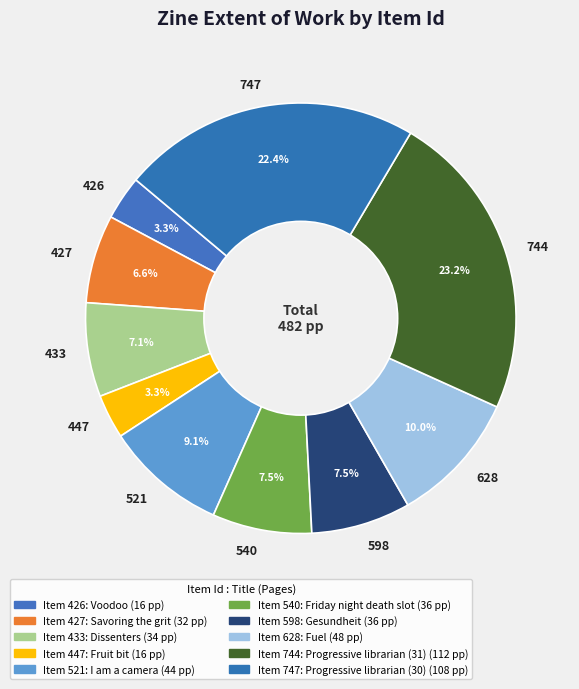

To the nearest percent, what is the average slice percentage?

10%